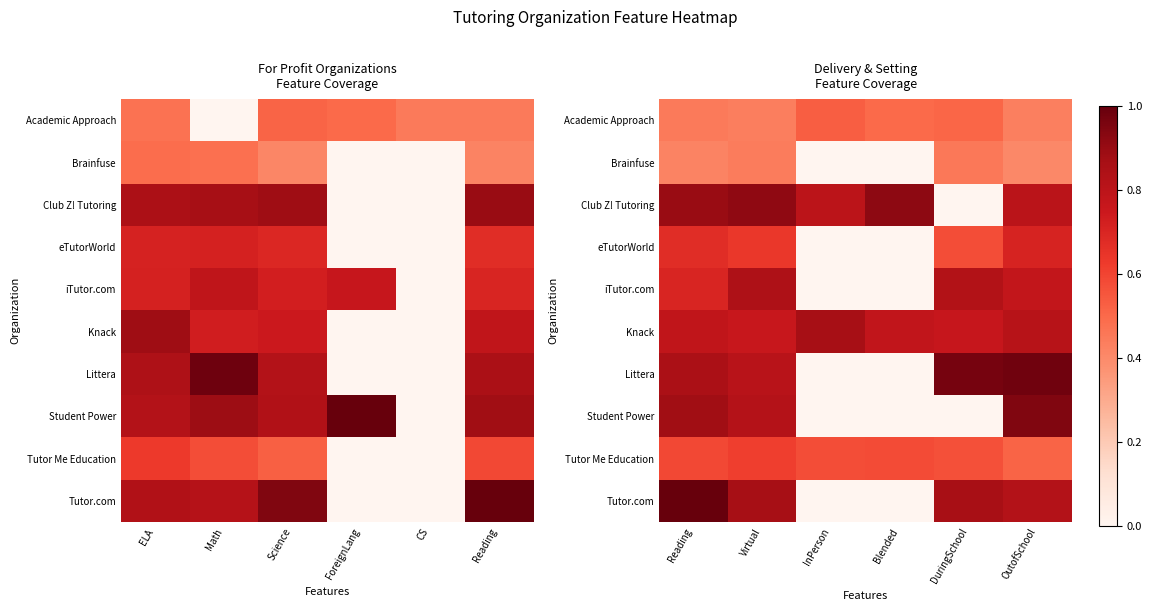

The Tutor Me Education series shows 0.6 at InPerson. True or false?

True